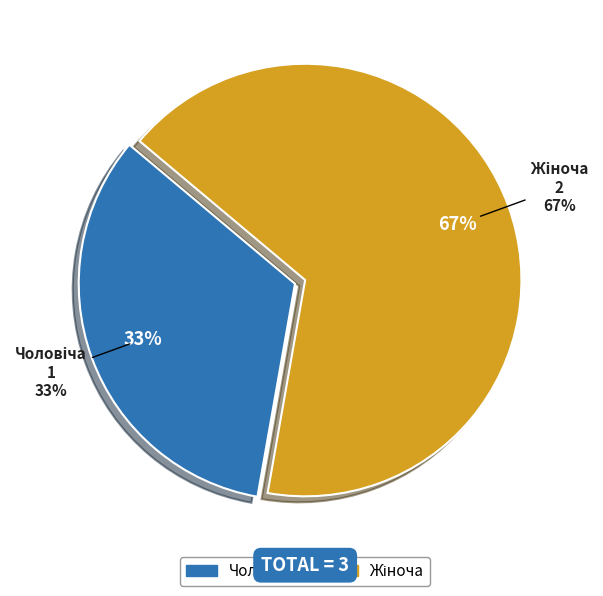

Is it true that Жіноча is 67% of the pie?

True